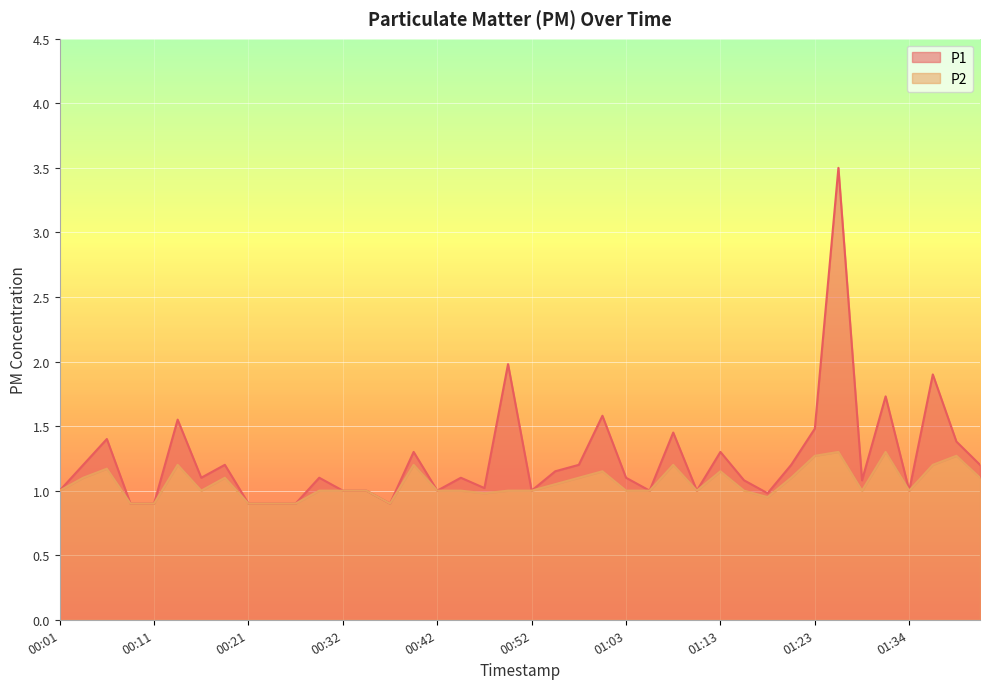

At which category does the chart reach its peak across all series?

01:26